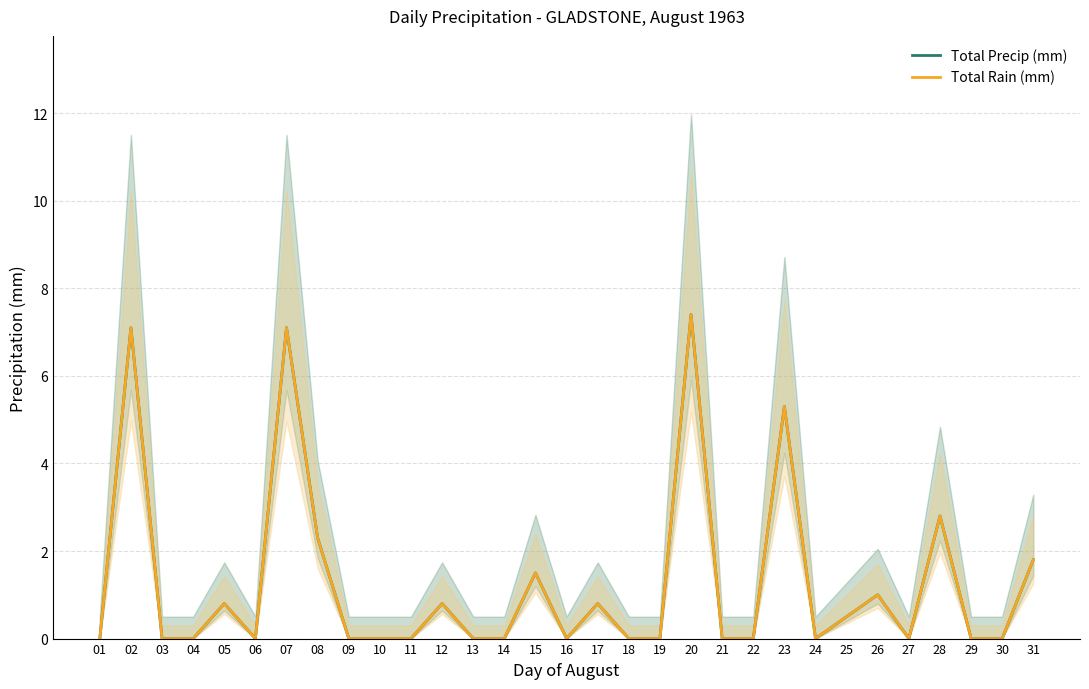

True or false: Total Rain (mm) has more than 0 points higher than both neighbors.

True